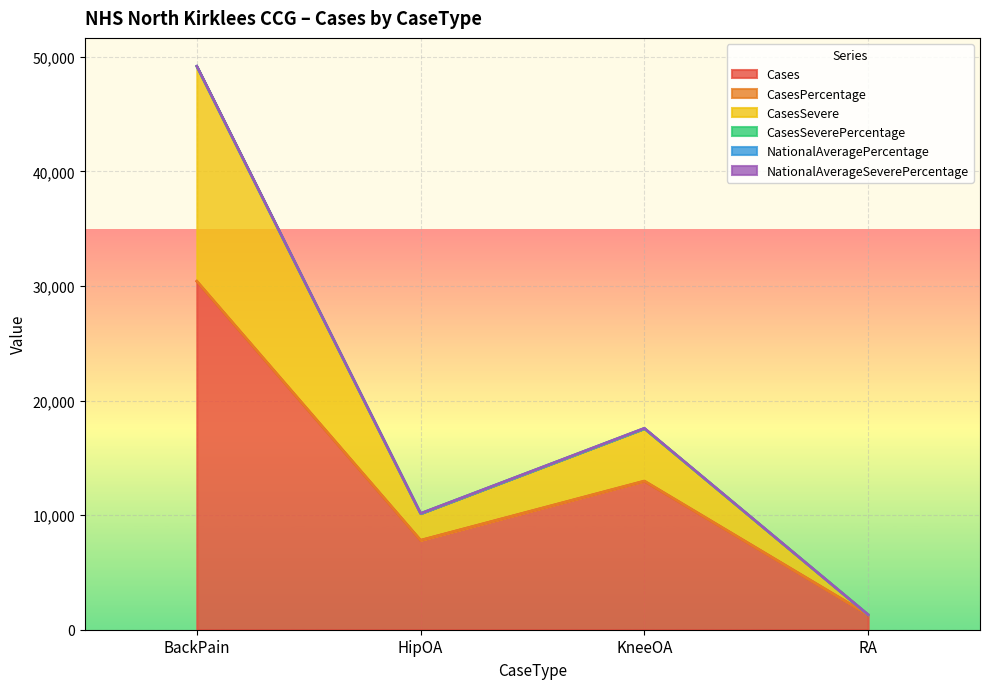

What is the label of the 1st point from the right?

RA